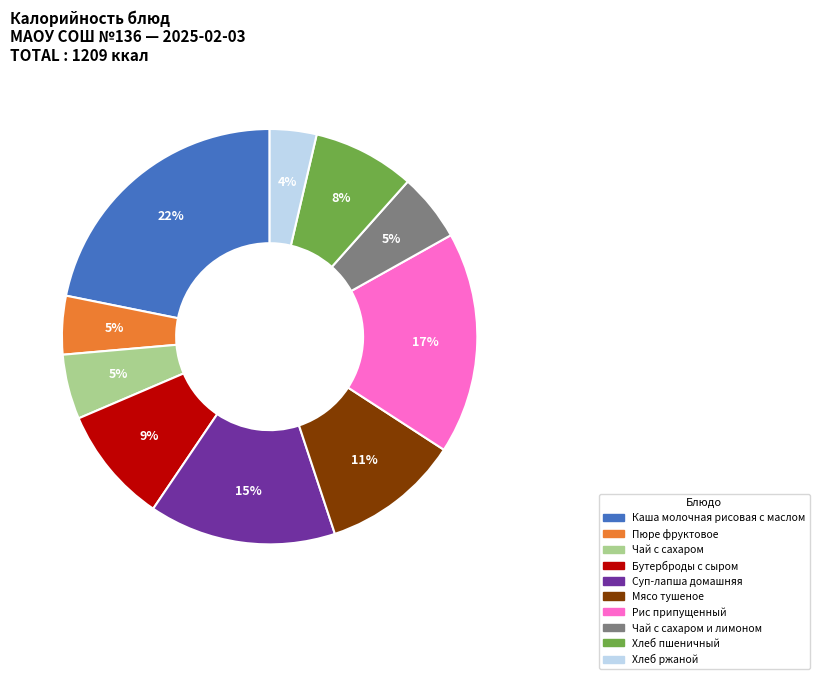

Does any single category account for the majority?

No